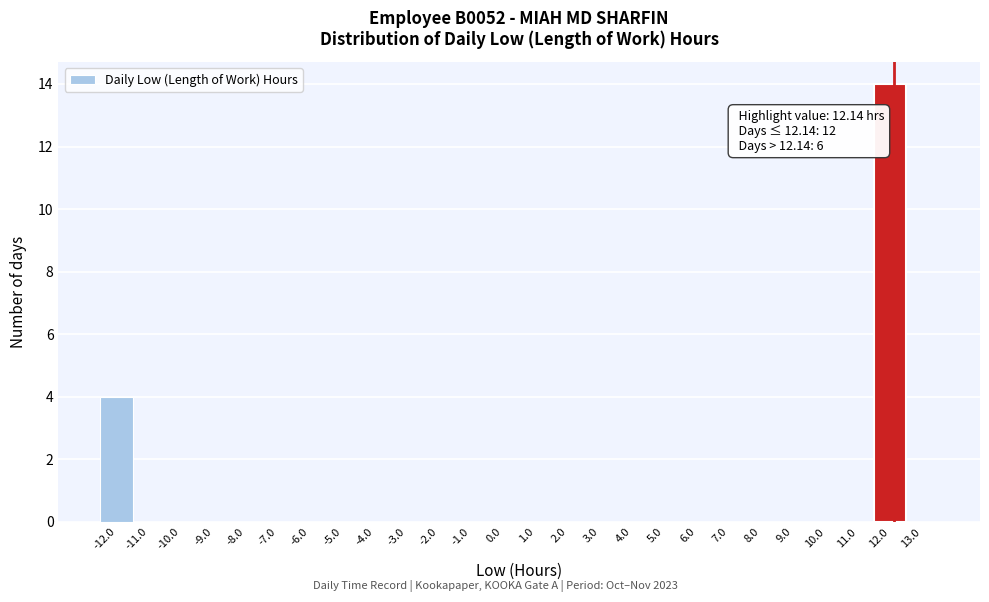

Which range on the x-axis has the tallest bar?

11.5 to 12.5